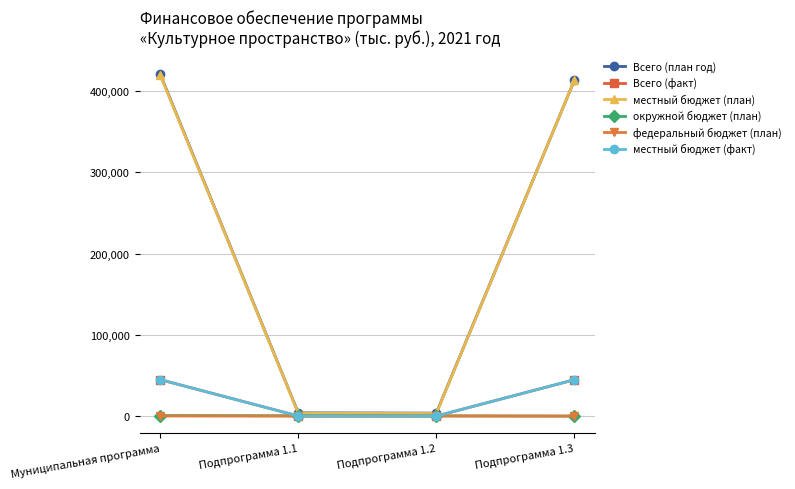

How many lines are shown in the chart?

6